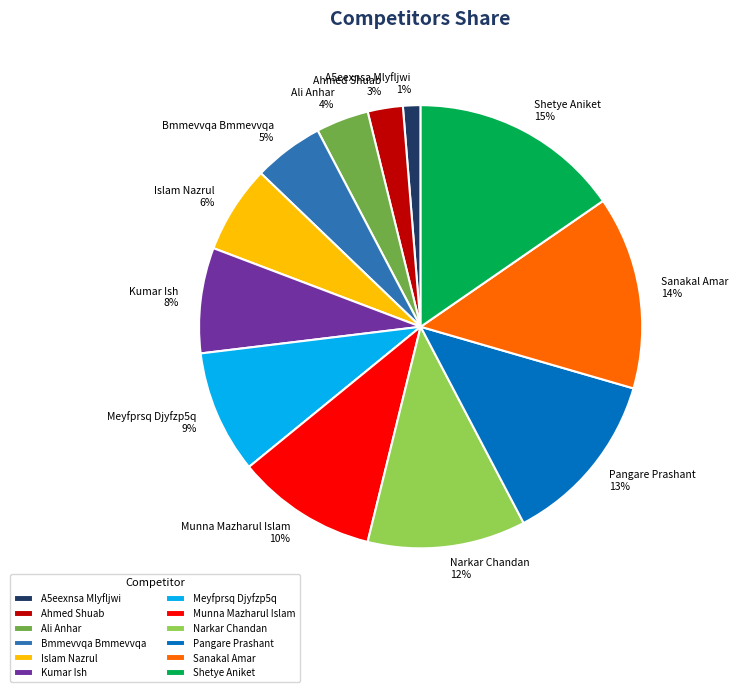

Is there a majority slice in this chart?

No